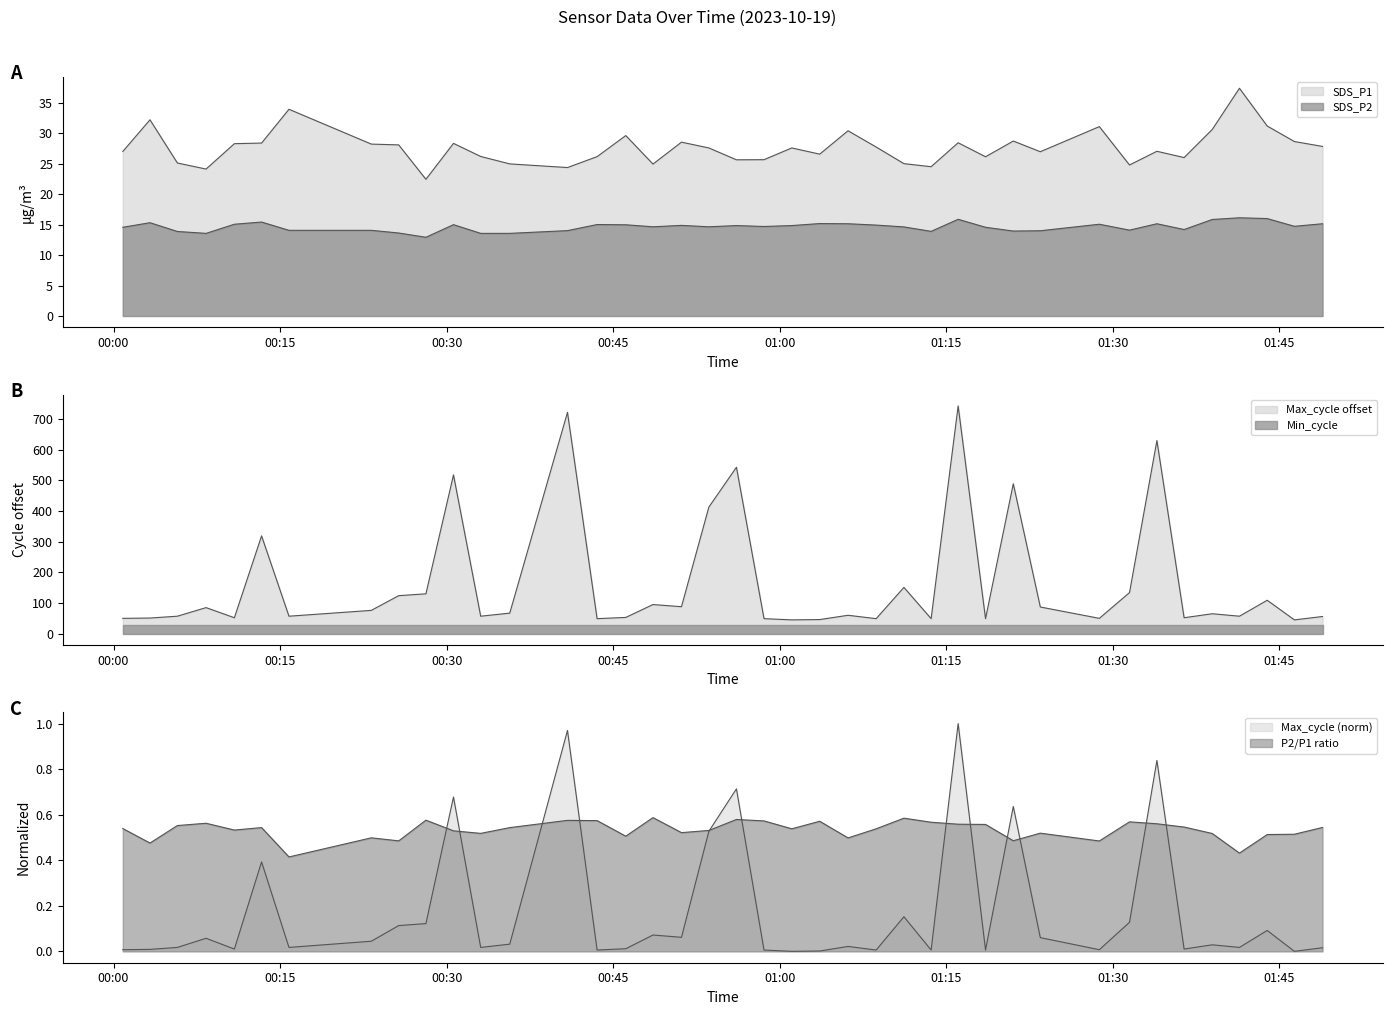

What is the sum of all SDS_P2 values?

585.9